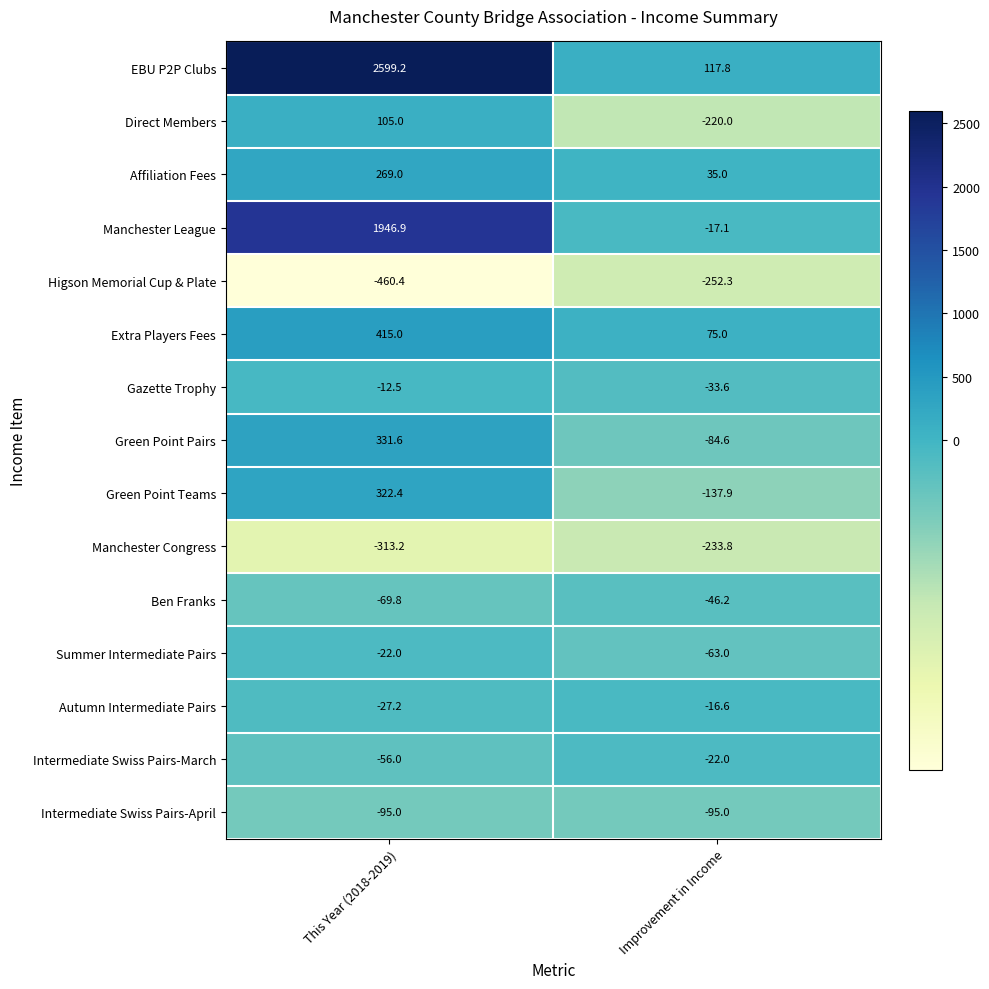

Reading right to left, transcribe all the data shown in this chart.

EBU P2P Clubs: Improvement in Income=117.8	This Year (2018-2019)=2599.2
Direct Members: Improvement in Income=-220.0	This Year (2018-2019)=105.0
Affiliation Fees: Improvement in Income=35.0	This Year (2018-2019)=269.0
Manchester League: Improvement in Income=-17.1	This Year (2018-2019)=1946.9
Higson Memorial Cup & Plate: Improvement in Income=-252.3	This Year (2018-2019)=-460.4
Extra Players Fees: Improvement in Income=75.0	This Year (2018-2019)=415.0
Gazette Trophy: Improvement in Income=-33.6	This Year (2018-2019)=-12.5
Green Point Pairs: Improvement in Income=-84.6	This Year (2018-2019)=331.6
Green Point Teams: Improvement in Income=-137.9	This Year (2018-2019)=322.4
Manchester Congress: Improvement in Income=-233.8	This Year (2018-2019)=-313.2
Ben Franks: Improvement in Income=-46.2	This Year (2018-2019)=-69.8
Summer Intermediate Pairs: Improvement in Income=-63.0	This Year (2018-2019)=-22.0
Autumn Intermediate Pairs: Improvement in Income=-16.6	This Year (2018-2019)=-27.2
Intermediate Swiss Pairs-March: Improvement in Income=-22.0	This Year (2018-2019)=-56.0
Intermediate Swiss Pairs-April: Improvement in Income=-95.0	This Year (2018-2019)=-95.0